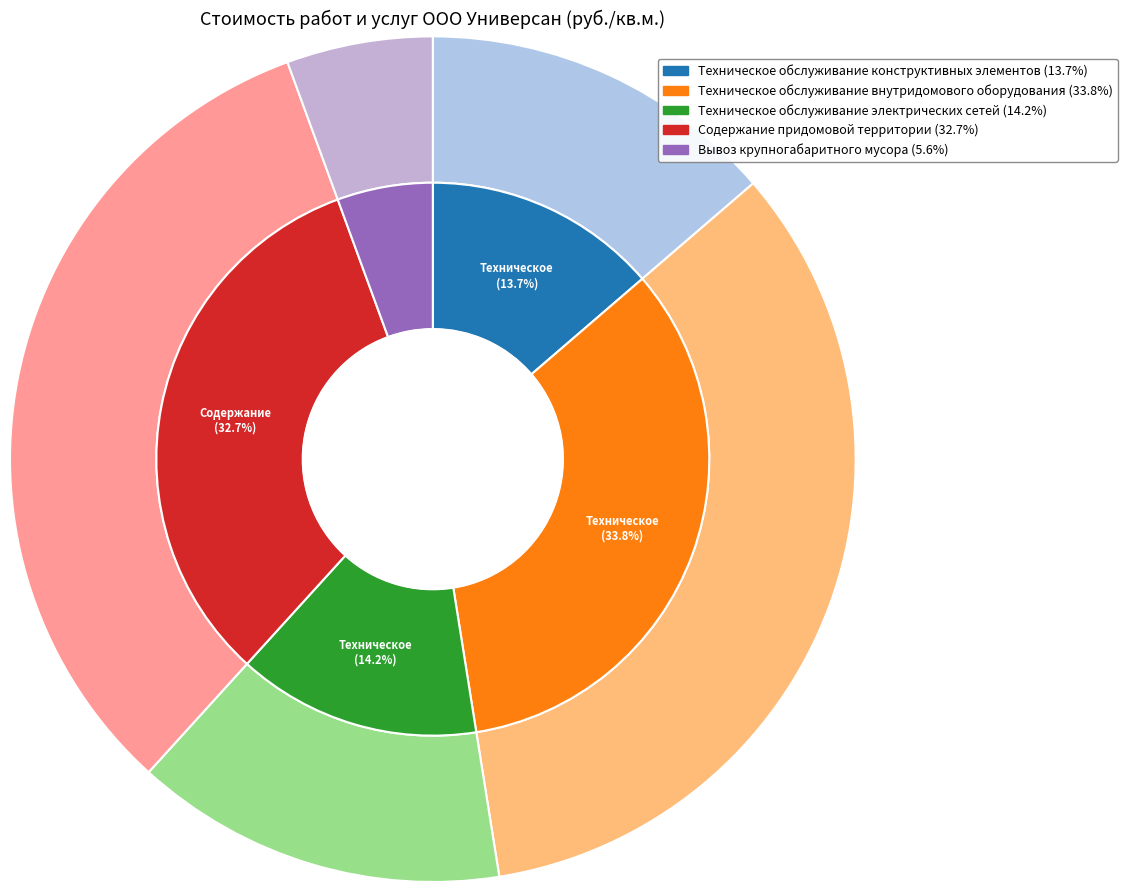

What is the smallest slice in the pie chart?

Вывоз крупногабаритного мусора